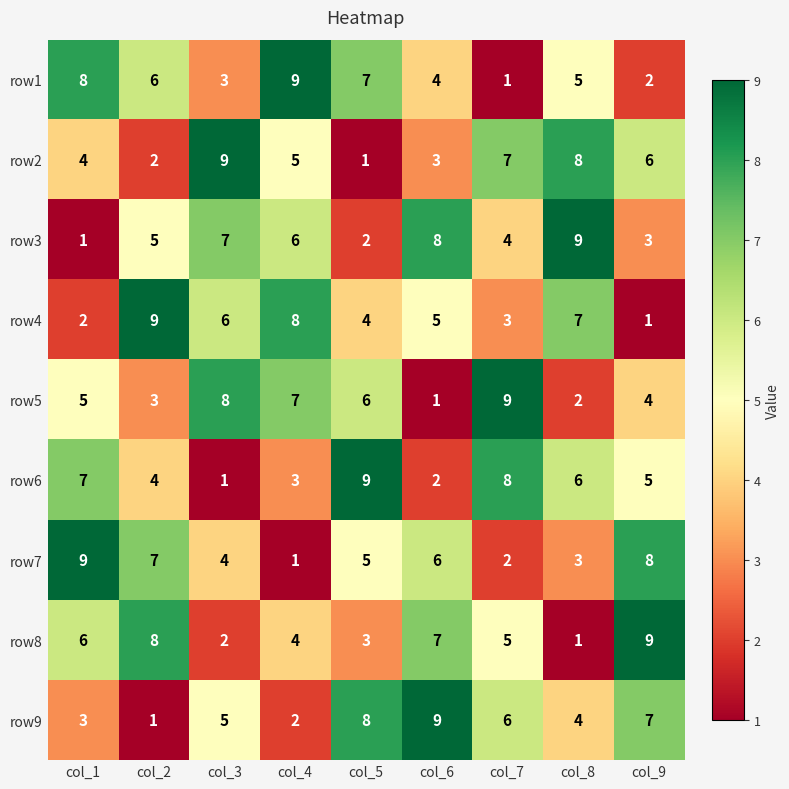

What is the smallest value displayed?

1